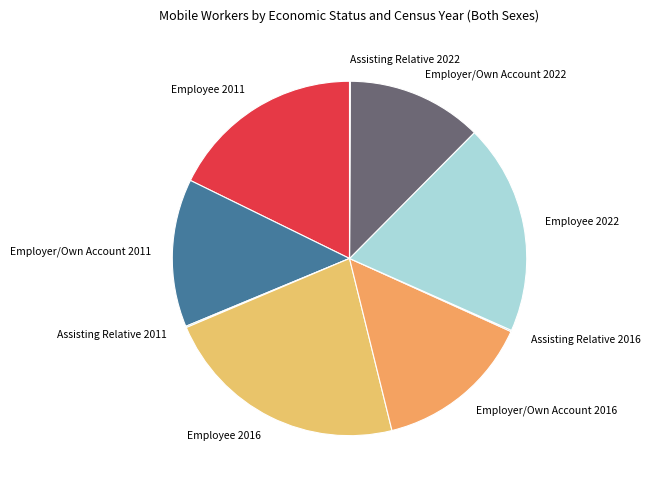

The Employee 2022 slice represents 9% of the pie. True or false?

False